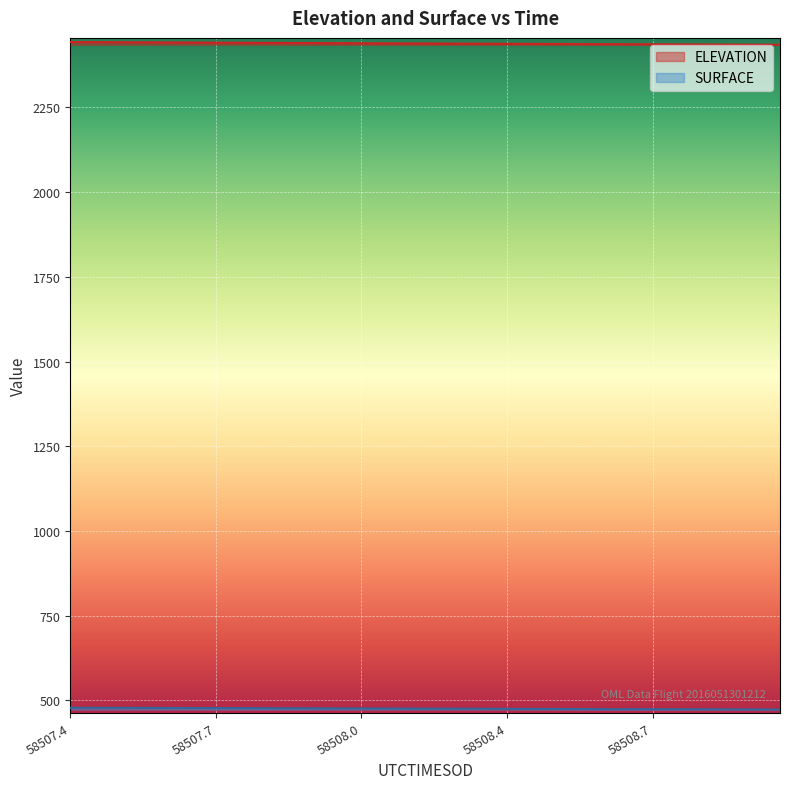

List the series in order of their peak value, highest first.

ELEVATION, SURFACE